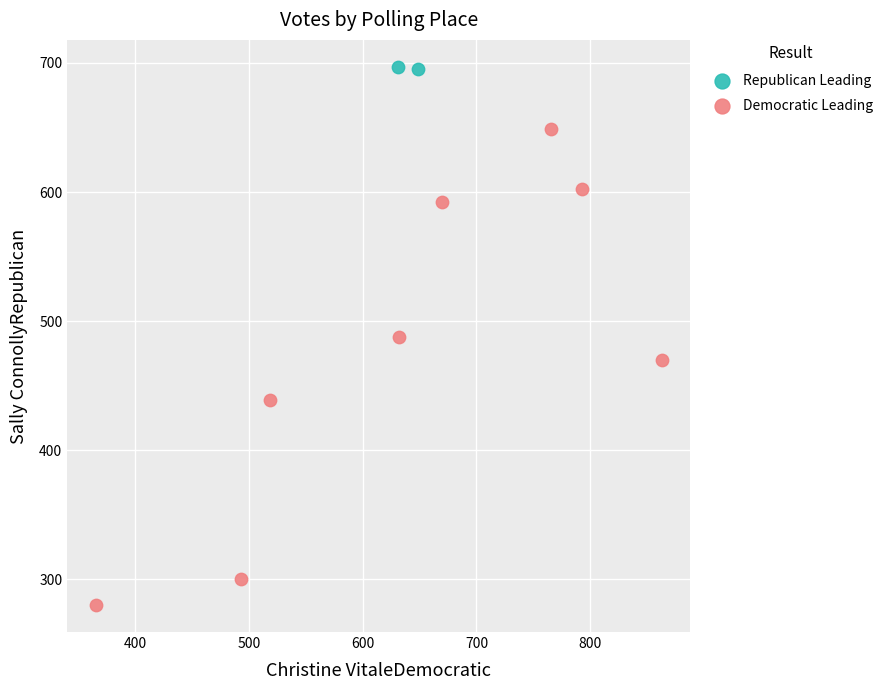

What are all the series names shown in the legend?

Republican Leading, Democratic Leading